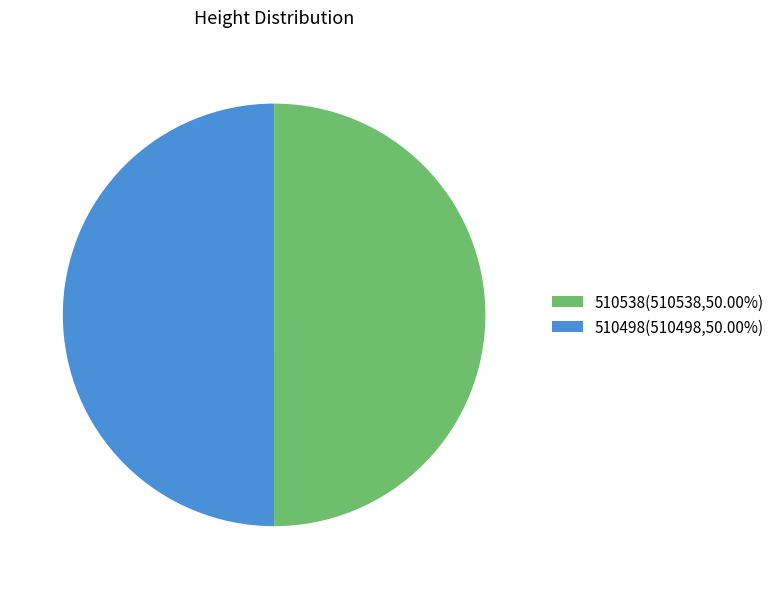

What is the ratio of the value at 510538 to the value at 510498?

1.0